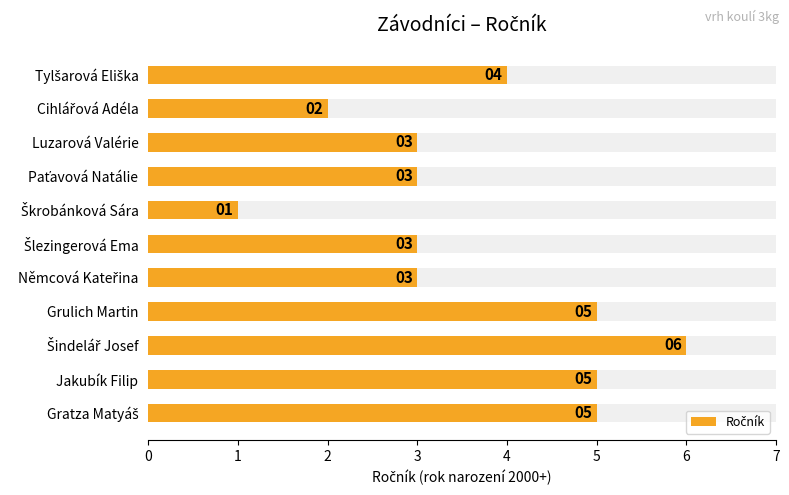

Reading left to right, what are all the values shown in this chart?

0=4	1=2	2=3	3=3	4=1	5=3	6=3	7=5	8=6	9=5	10=5